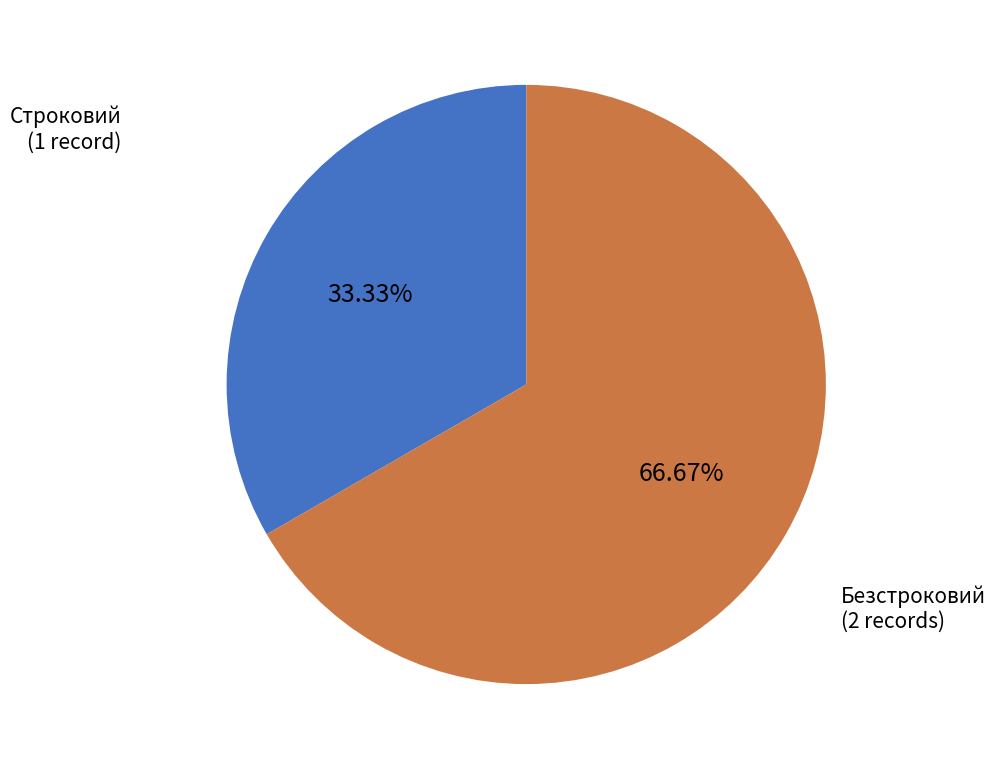

To the nearest percent, what is the average slice percentage?

50%